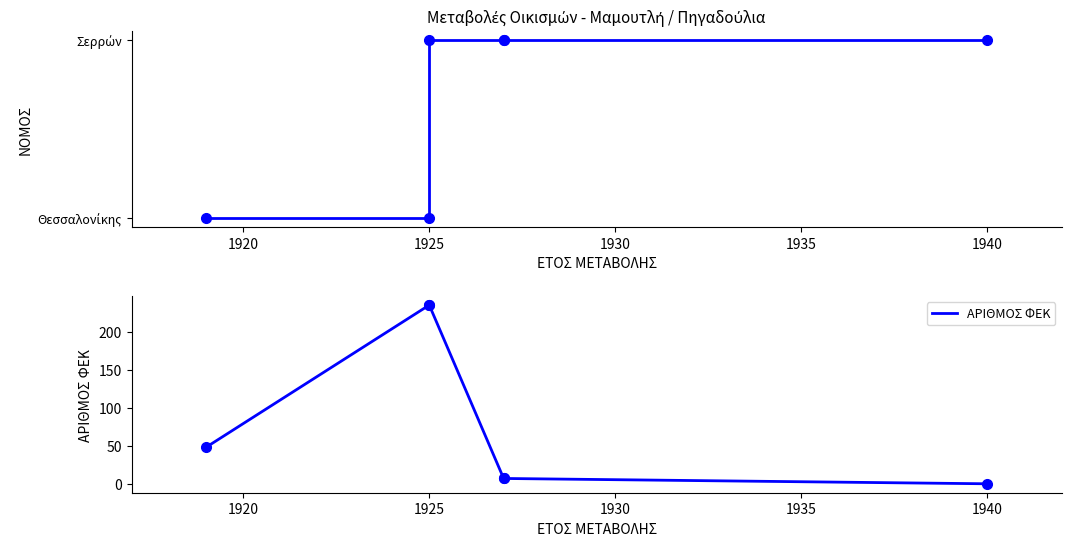

Which has a higher value, 1925 or 1930?

1925